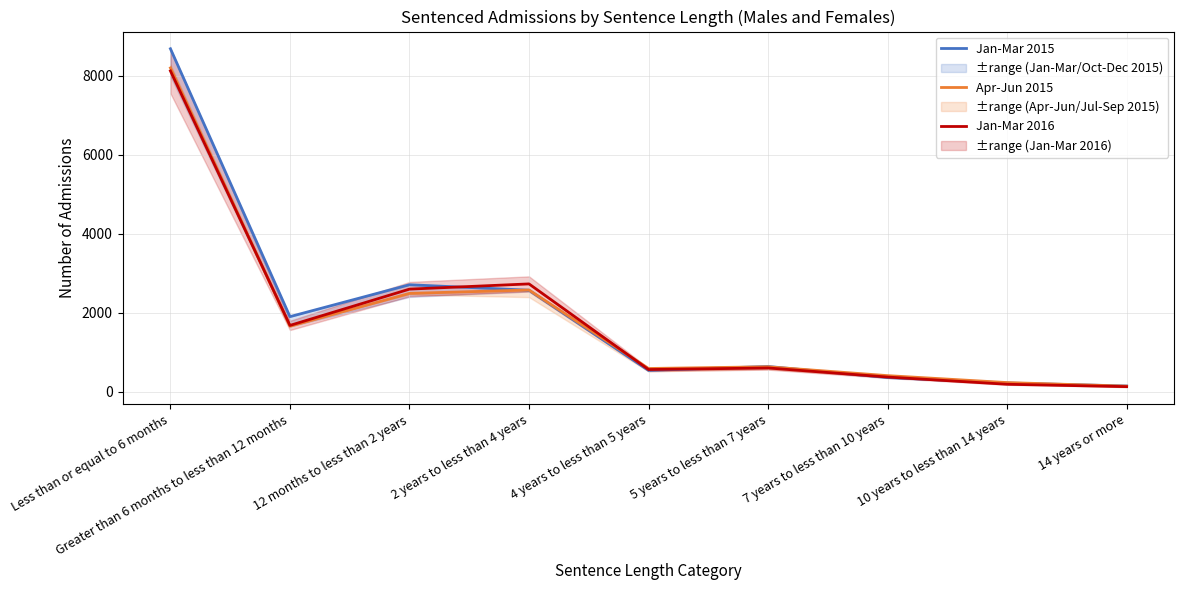

Rank the series at 2 years to less than 4 years from highest to lowest value.

Jan-Mar 2016, Apr-Jun 2015, Jan-Mar 2015